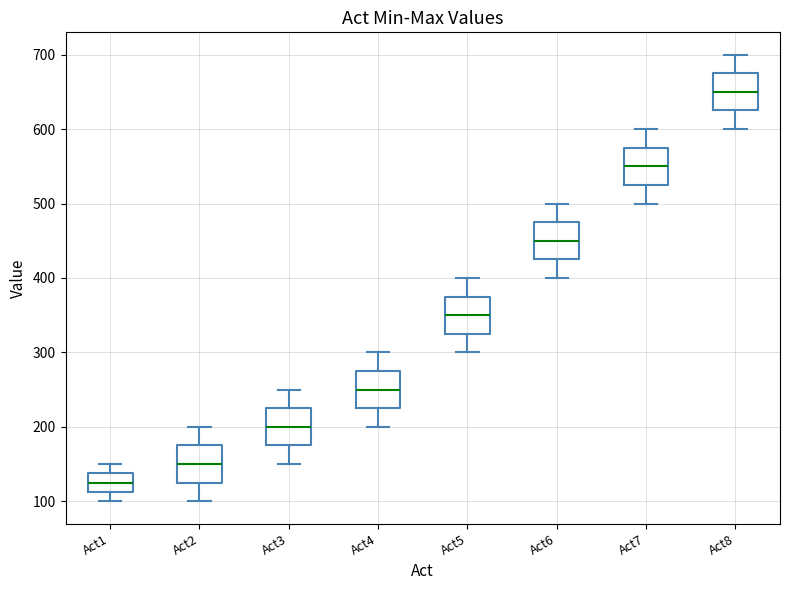

Where is the lower edge of the box for Act8 on the y-axis? The values are not printed on the chart, so give them approximately, as read against the axis.

630